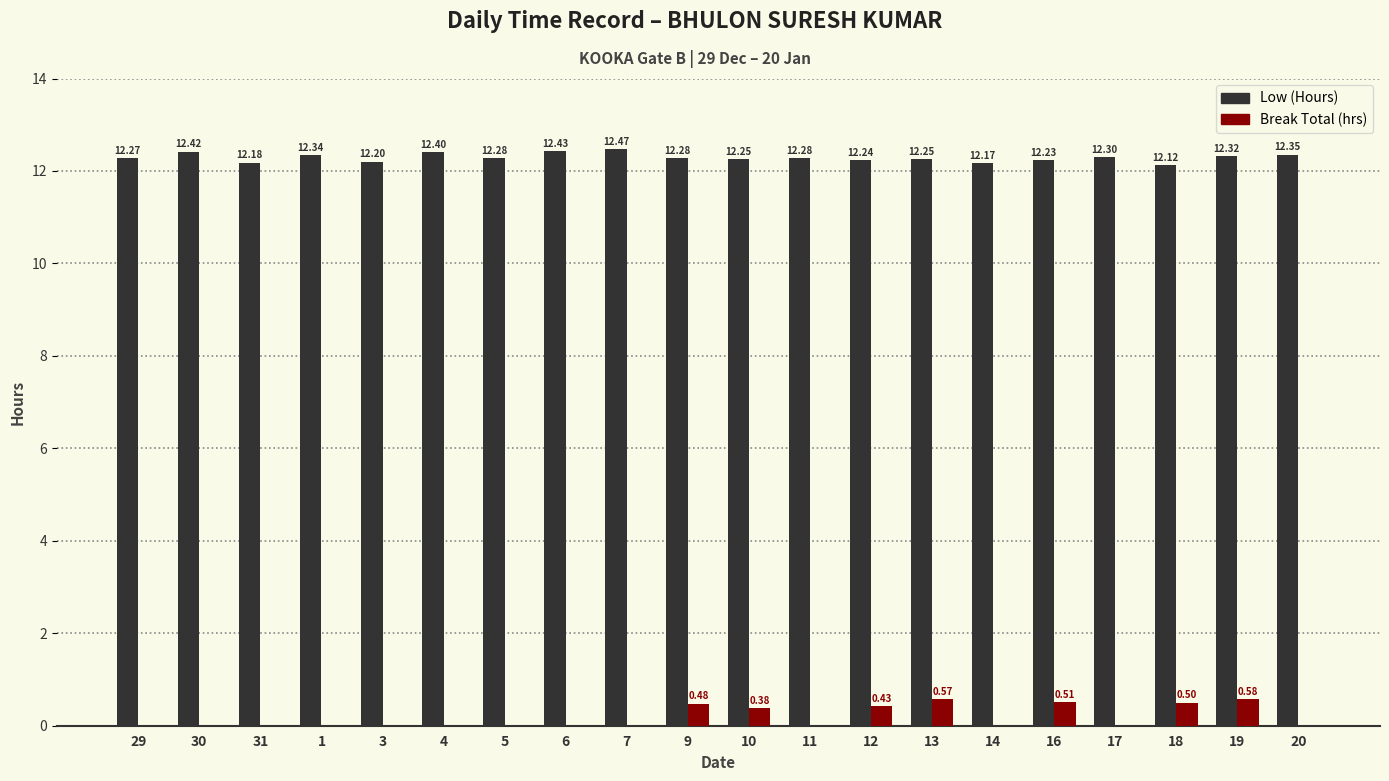

Which series has the largest range (max minus min)?

Break Total (hrs)